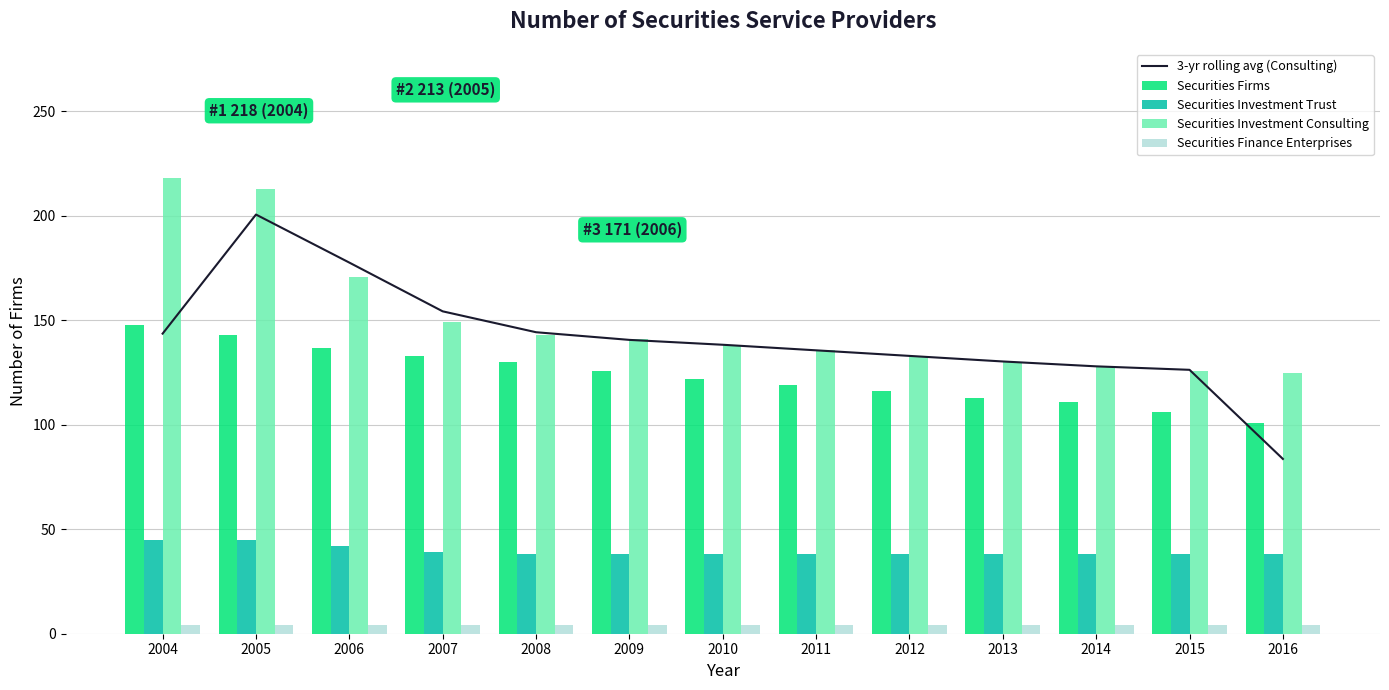

What is the sum of all Securities Finance Enterprises values?

52